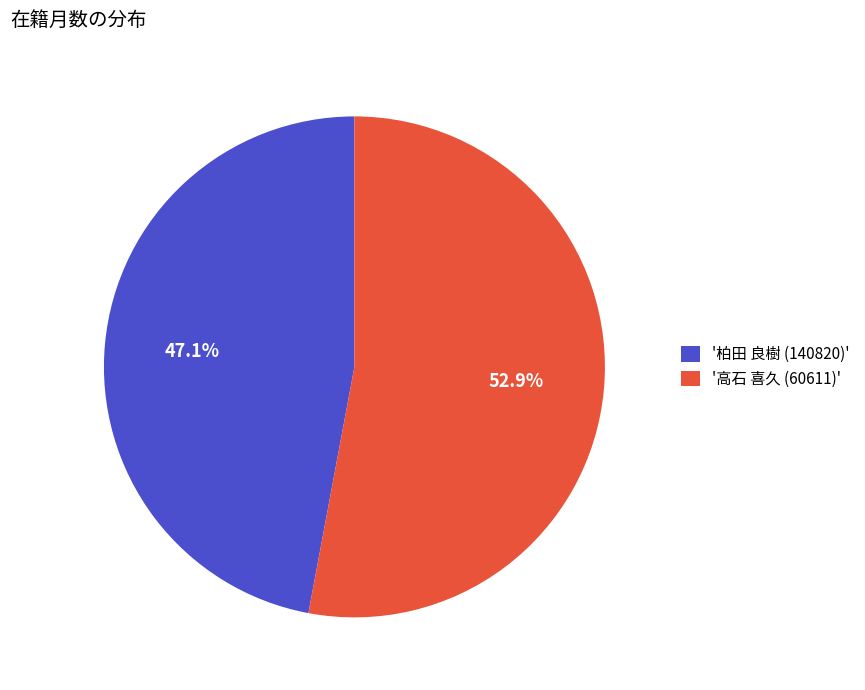

Between '柏田 良樹 (140820)' and '高石 喜久 (60611)', which is larger?

'高石 喜久 (60611)'